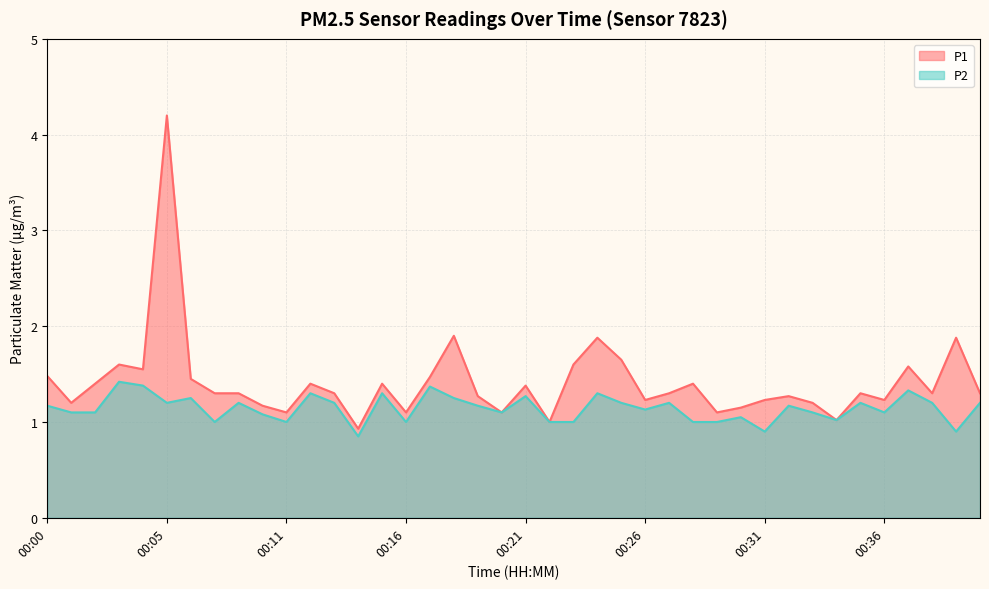

What is the difference between the highest and lowest values at 00:05?

3.0